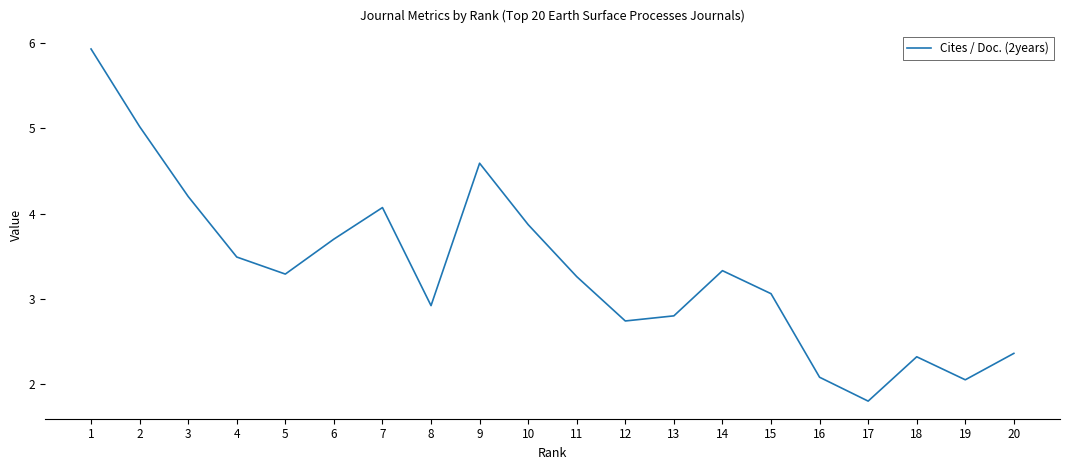

How many interior local peaks (higher than both neighbors) does the data have?

4